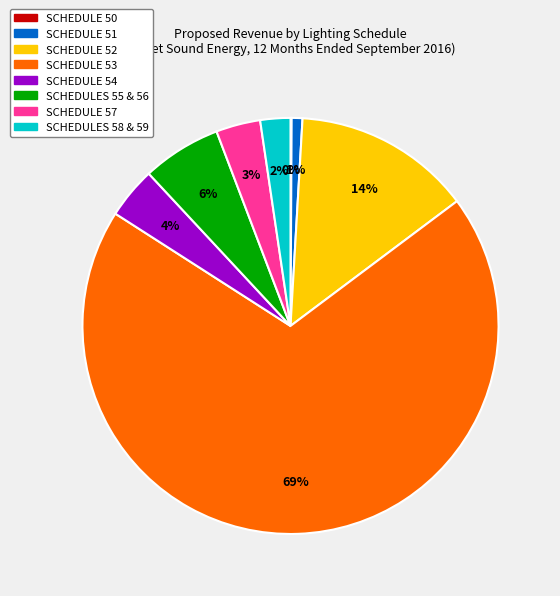

To the nearest percent, what is the combined percentage of SCHEDULE 57 and SCHEDULE 51?

4%